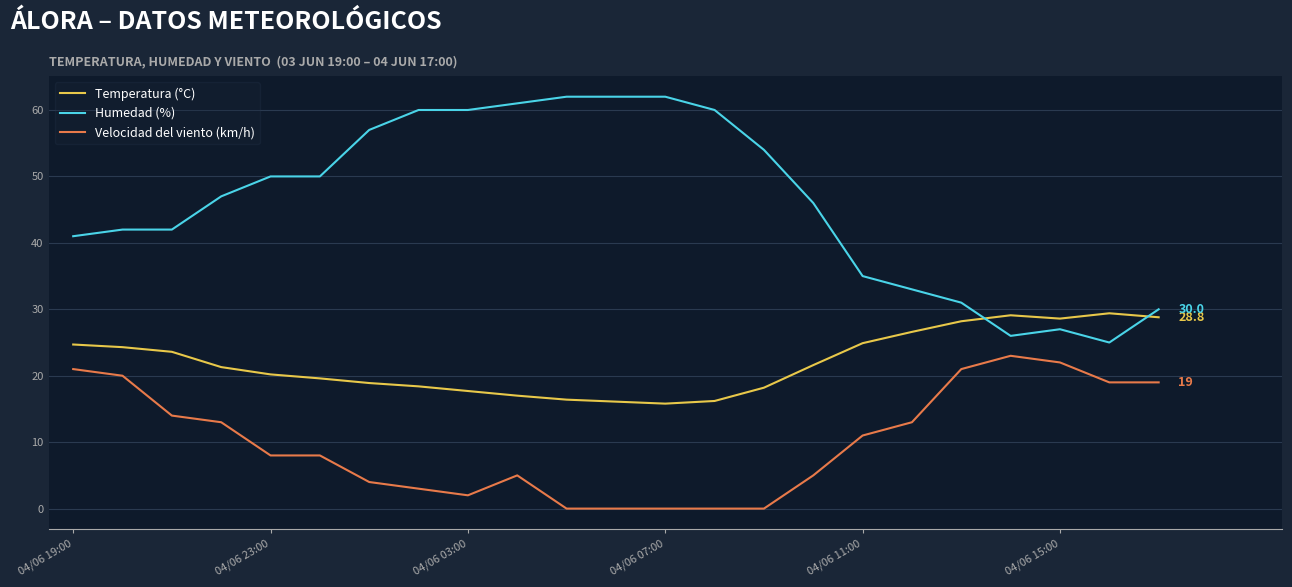

Rank the series by their average value, from highest to lowest.

Humedad (%), Temperatura (°C), Velocidad del viento (km/h)